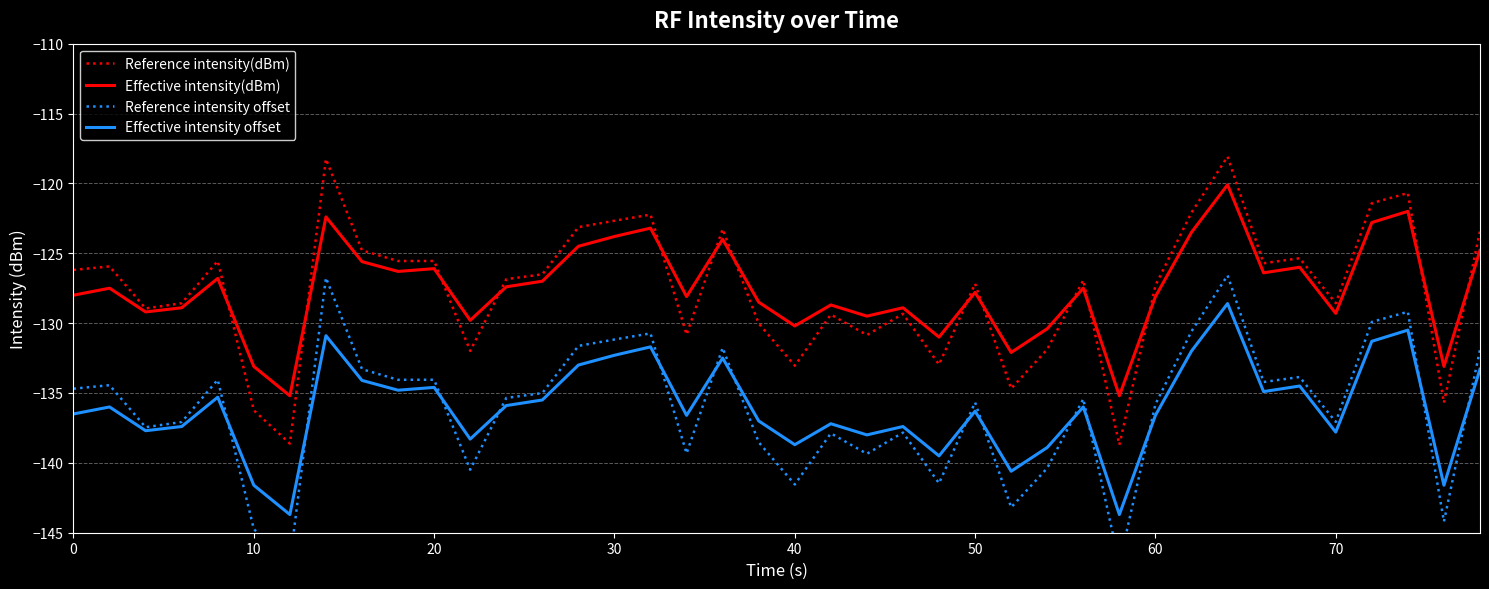

Which series has the largest total across all categories?

Effective intensity(dBm)